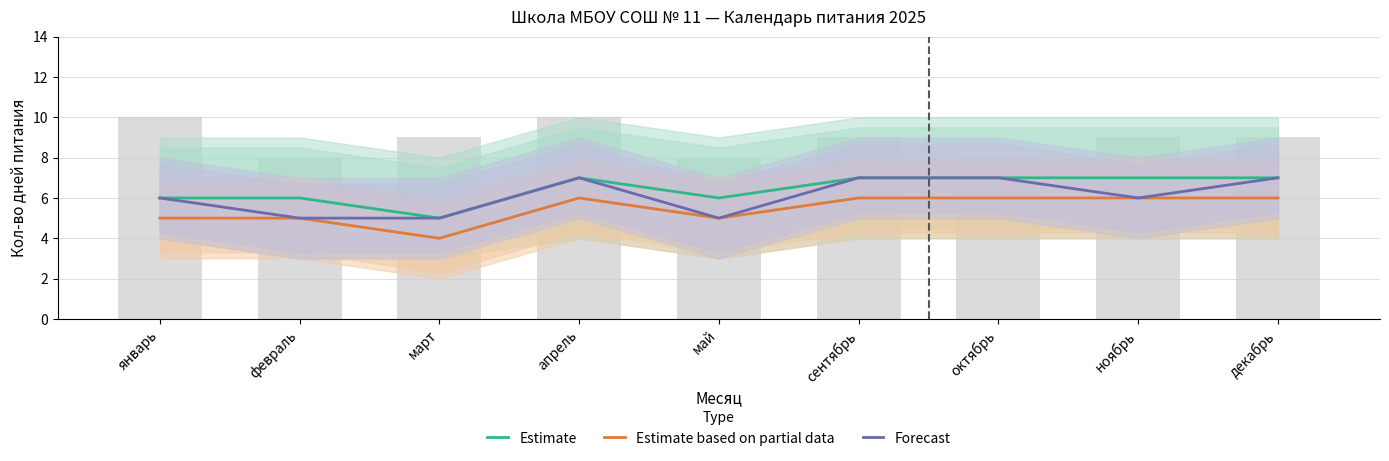

What is the average value of the Forecast series?

6